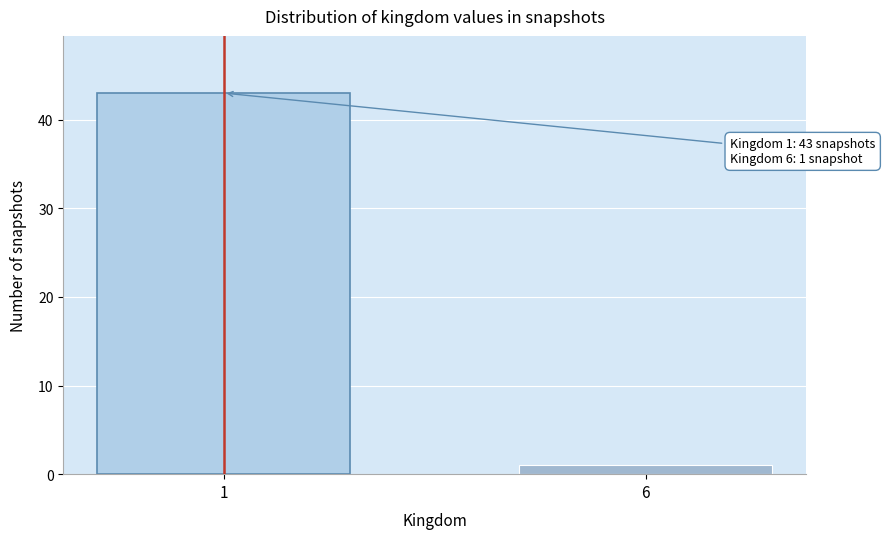

Reading right to left, list all the values displayed in this chart.

6=1	1=43